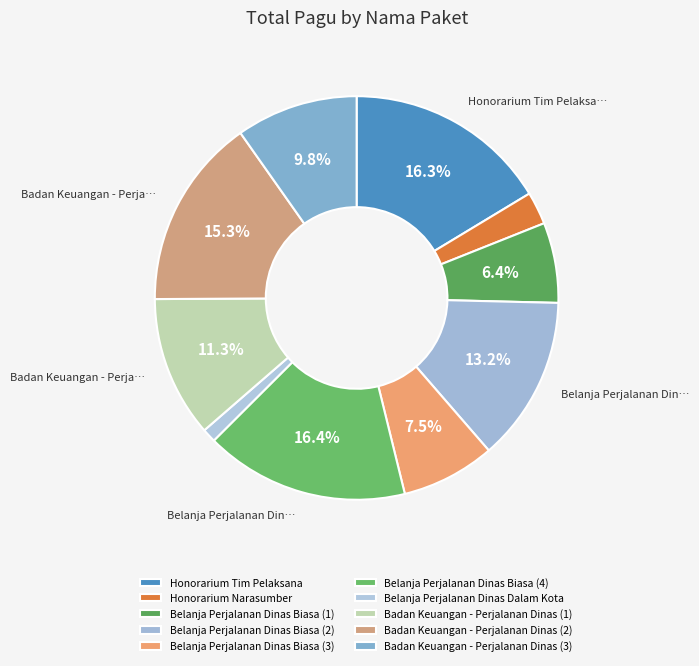

Count the number of slices in the pie.

10